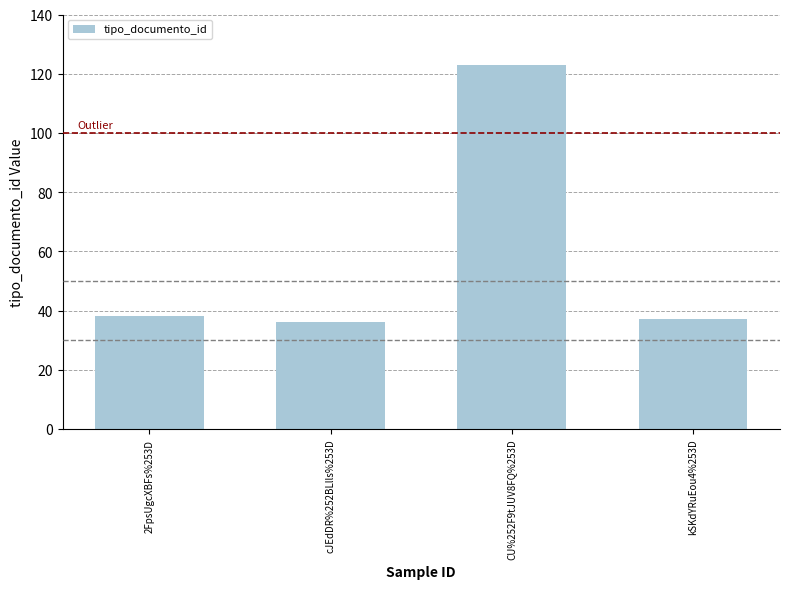

What is the sum of all values?

234